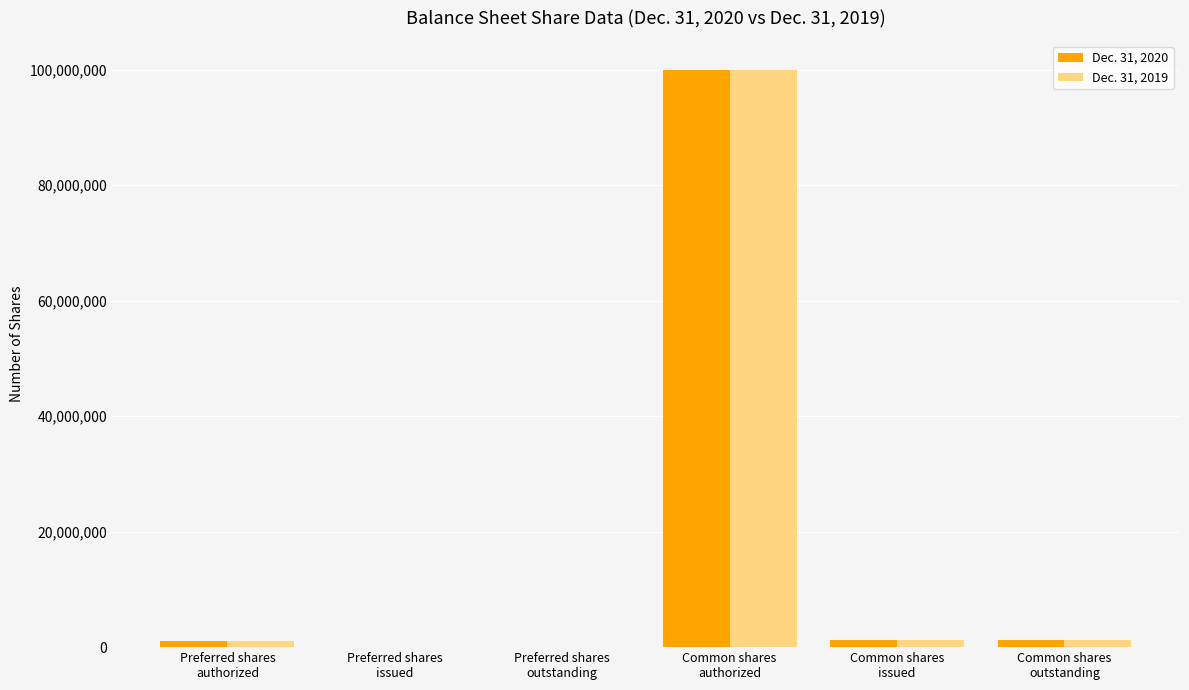

Is it true that Dec. 31, 2019 equals -58150983 at Preferred shares
outstanding?

False